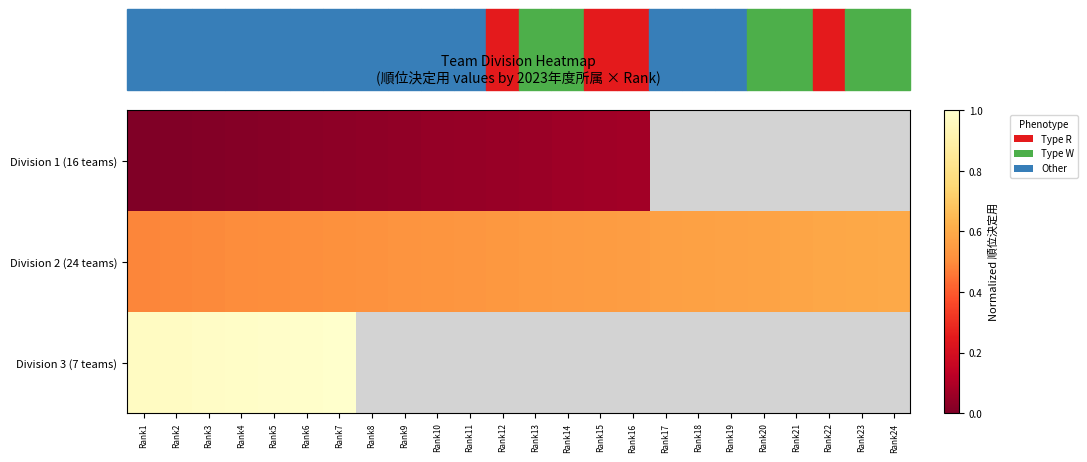

Where is Division 1 (16 teams) nearest to the value 0?

Rank1